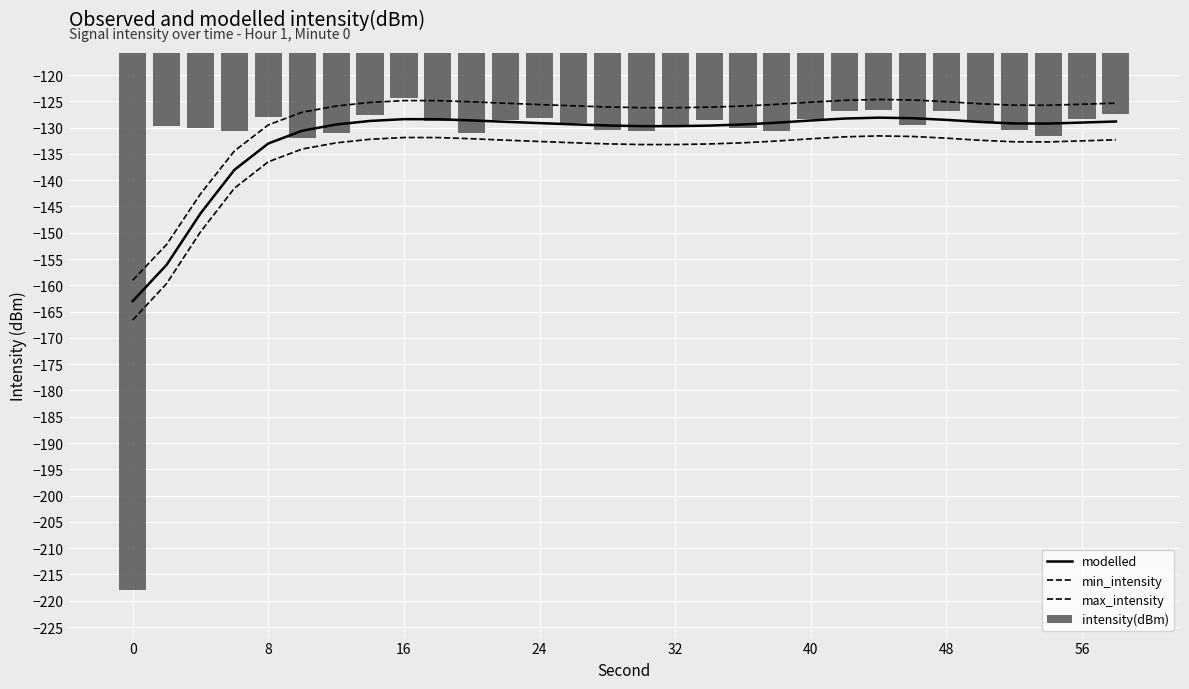

Which series has the largest total across all categories?

max_intensity